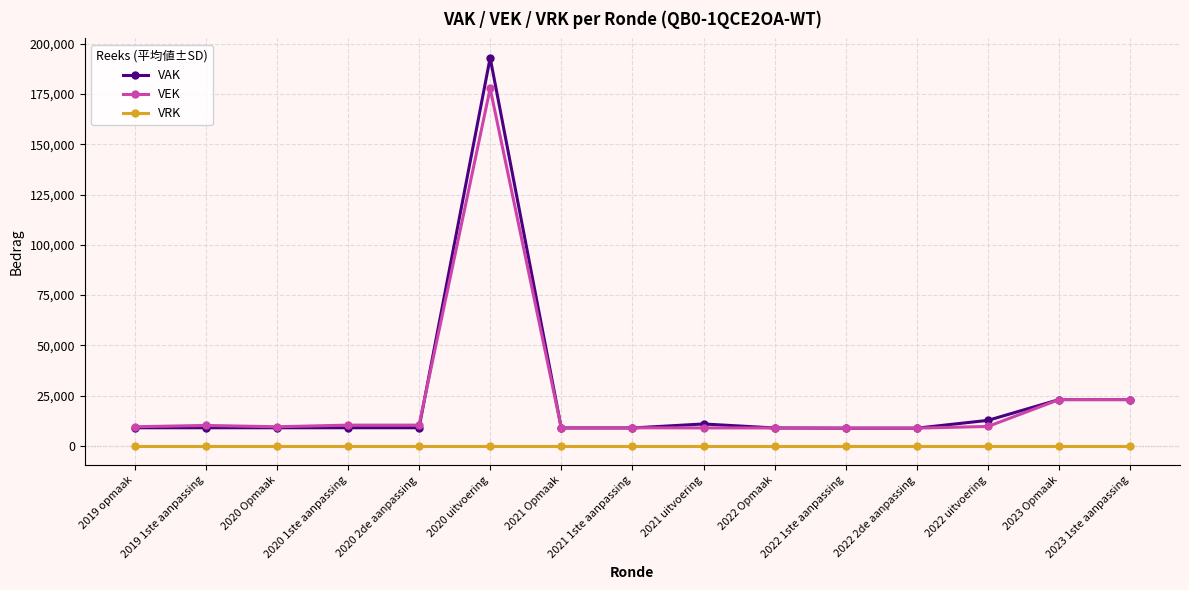

True or false: VAK and VRK cross at least once.

False